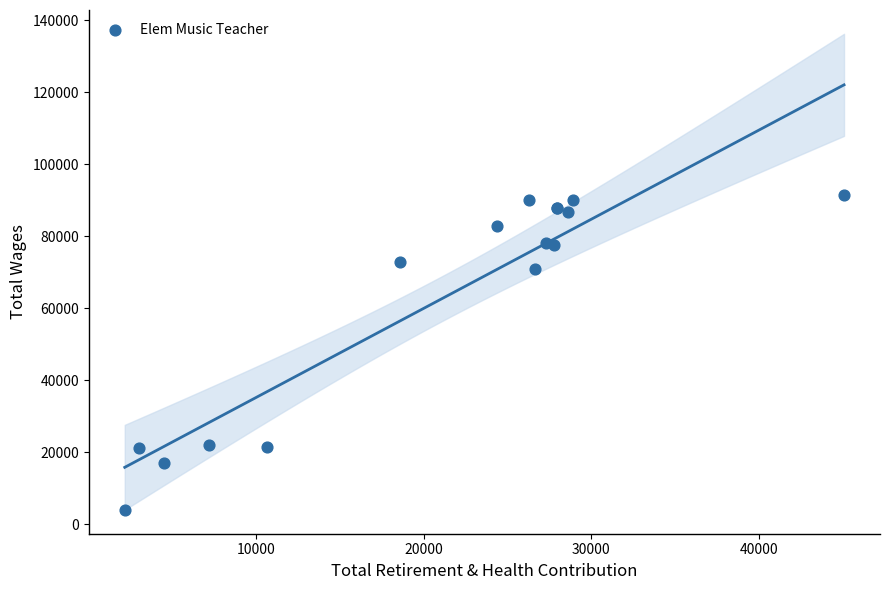

What Y value in the scatter plot is closest to 47680?

70790